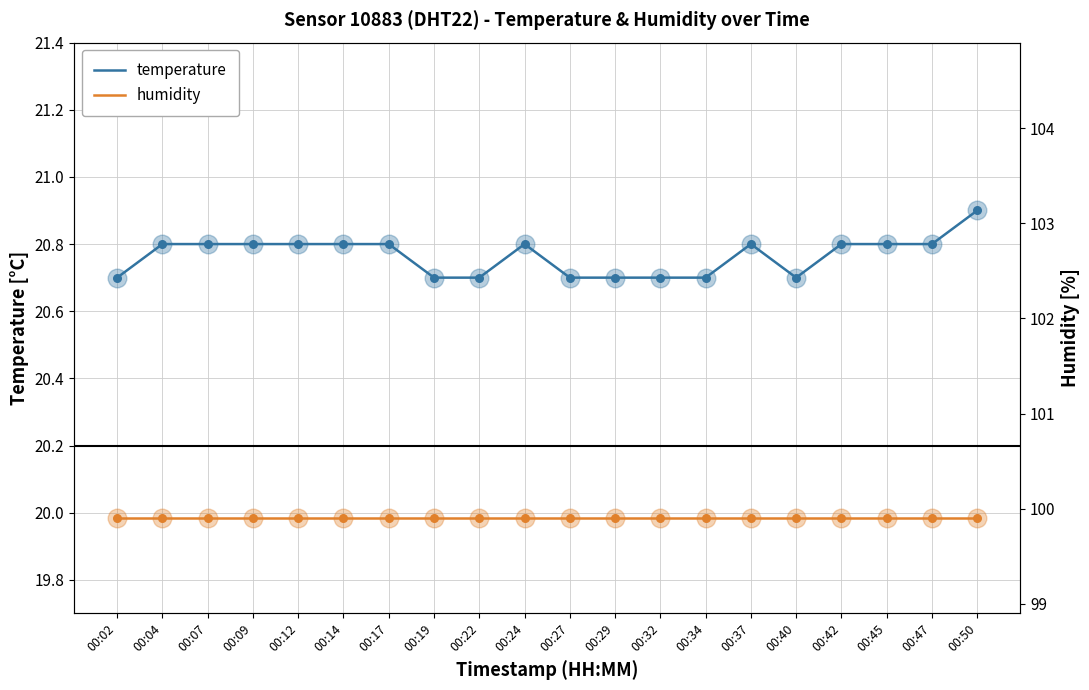

Which series contains the highest Y value?

humidity